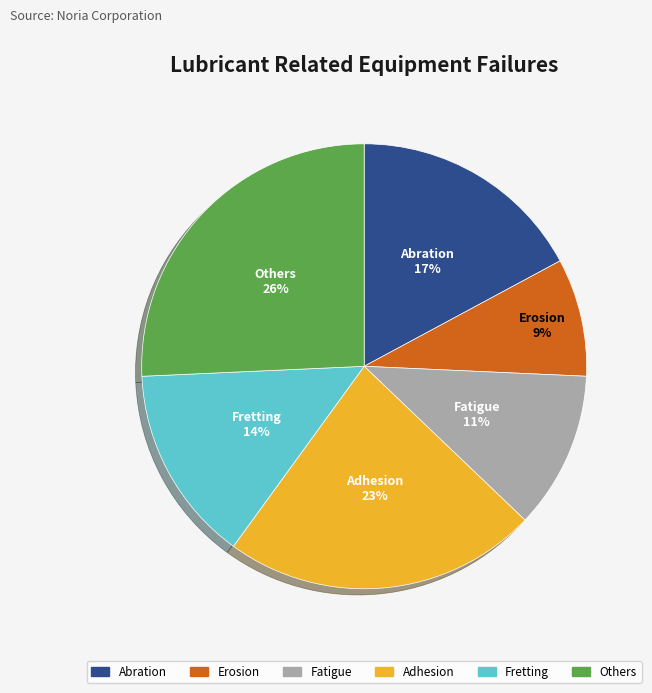

True or false: Fretting accounts for 25% of the total.

False